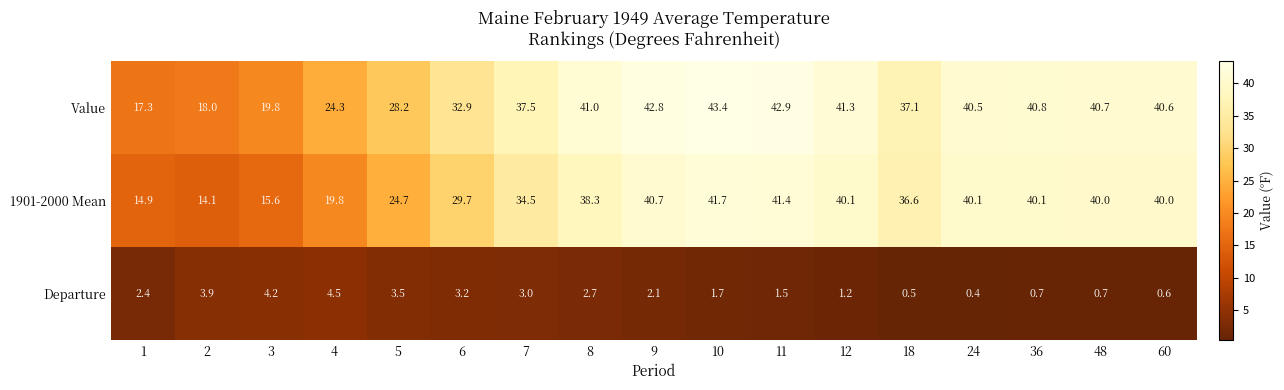

How many values in the Departure series are below 2?

8